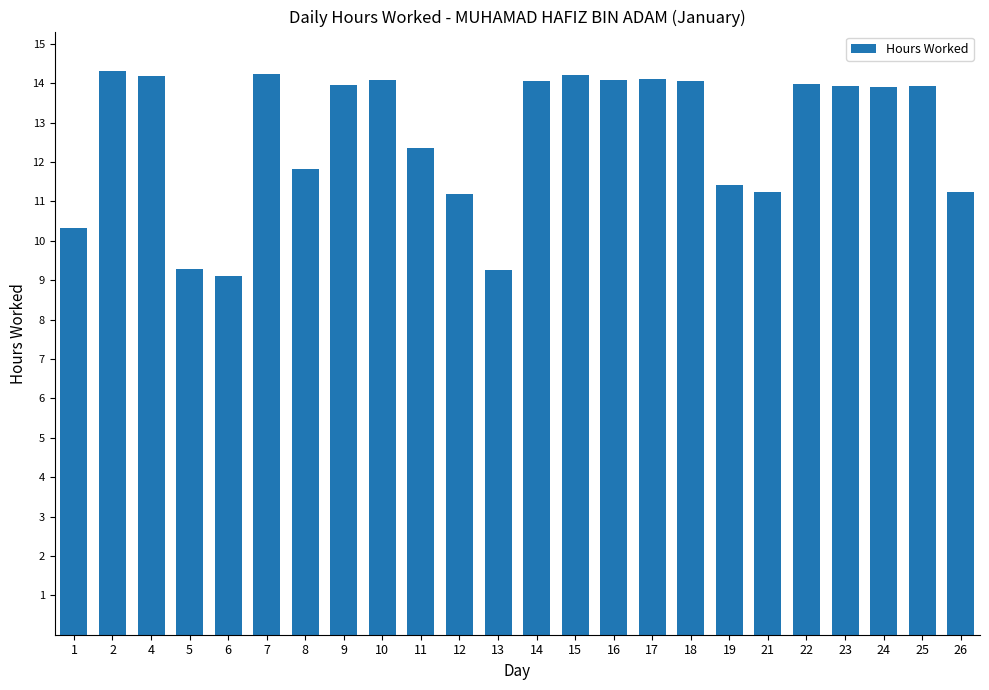

What is the sum of the values at 9 and 2?

28.3